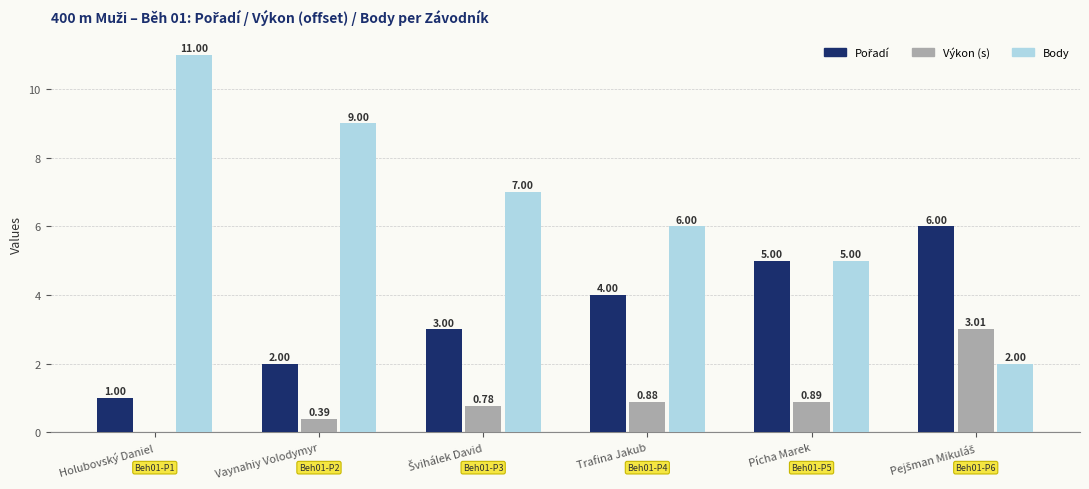

Which category has the highest value in the Body series?

Holubovský Daniel